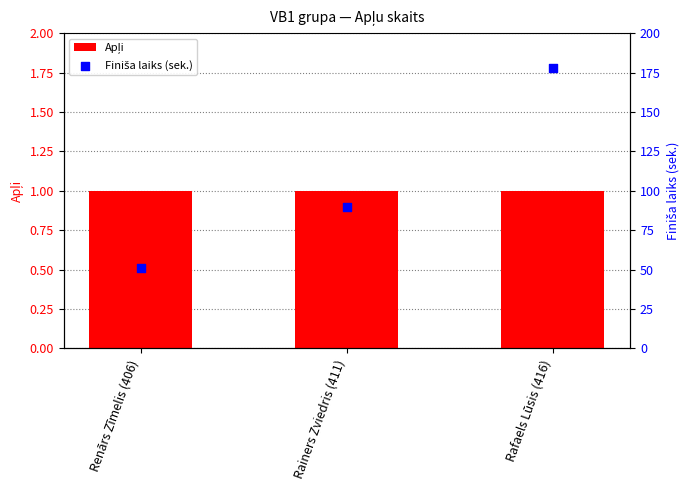

Is the value of Apļi at Rainers Zviedris (411) greater than the value of Finiša laiks (sek.) at Rainers Zviedris (411)?

No